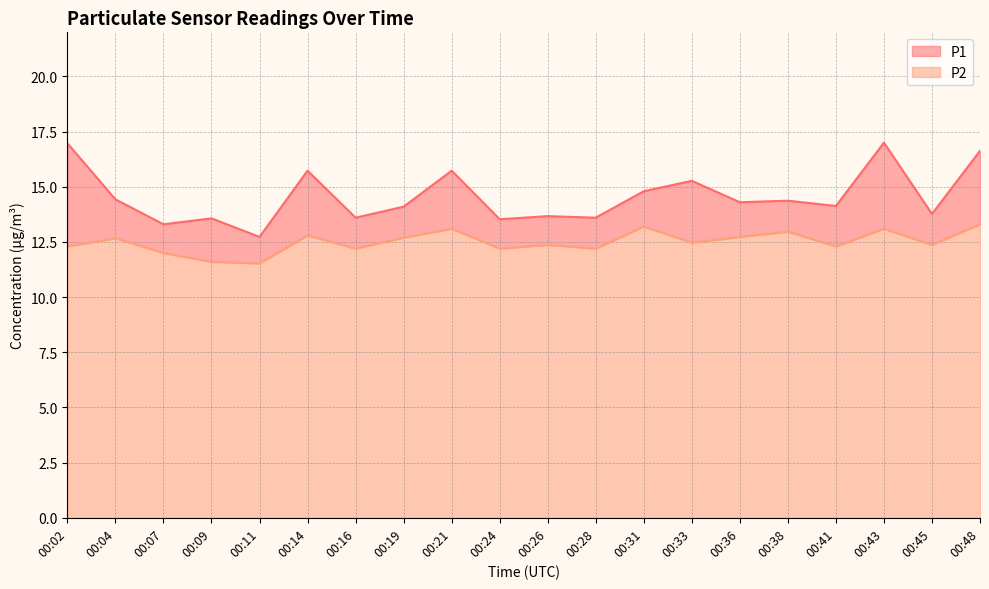

At which label is P1 closest to 14?

00:19